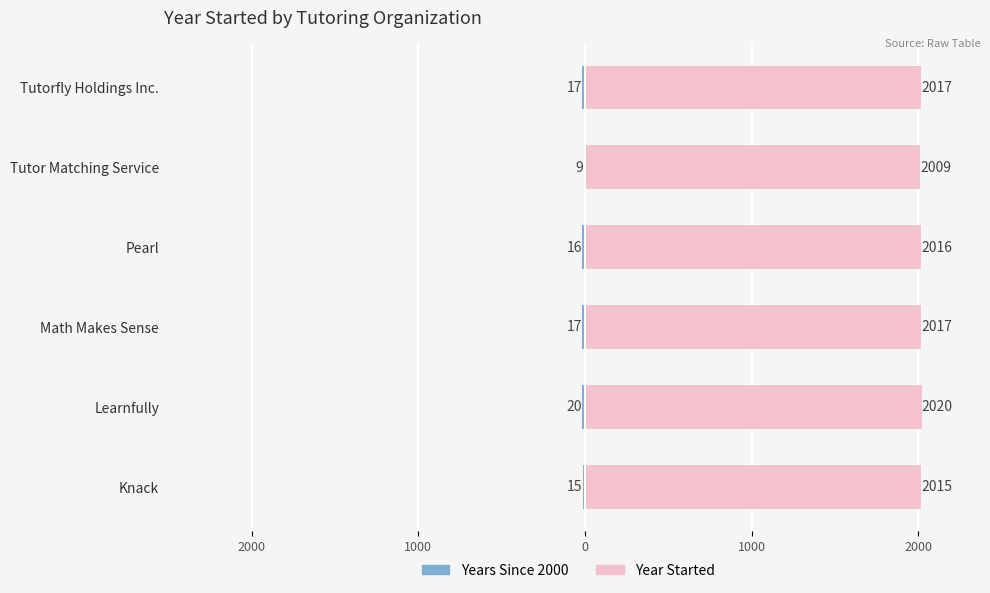

How many bars are there in each group?

2